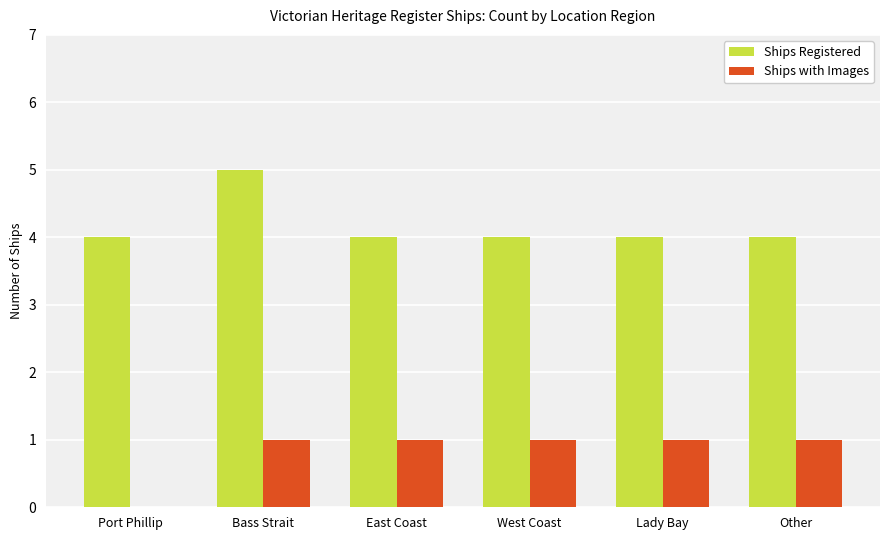

What are all the series names shown in the legend?

Ships Registered, Ships with Images